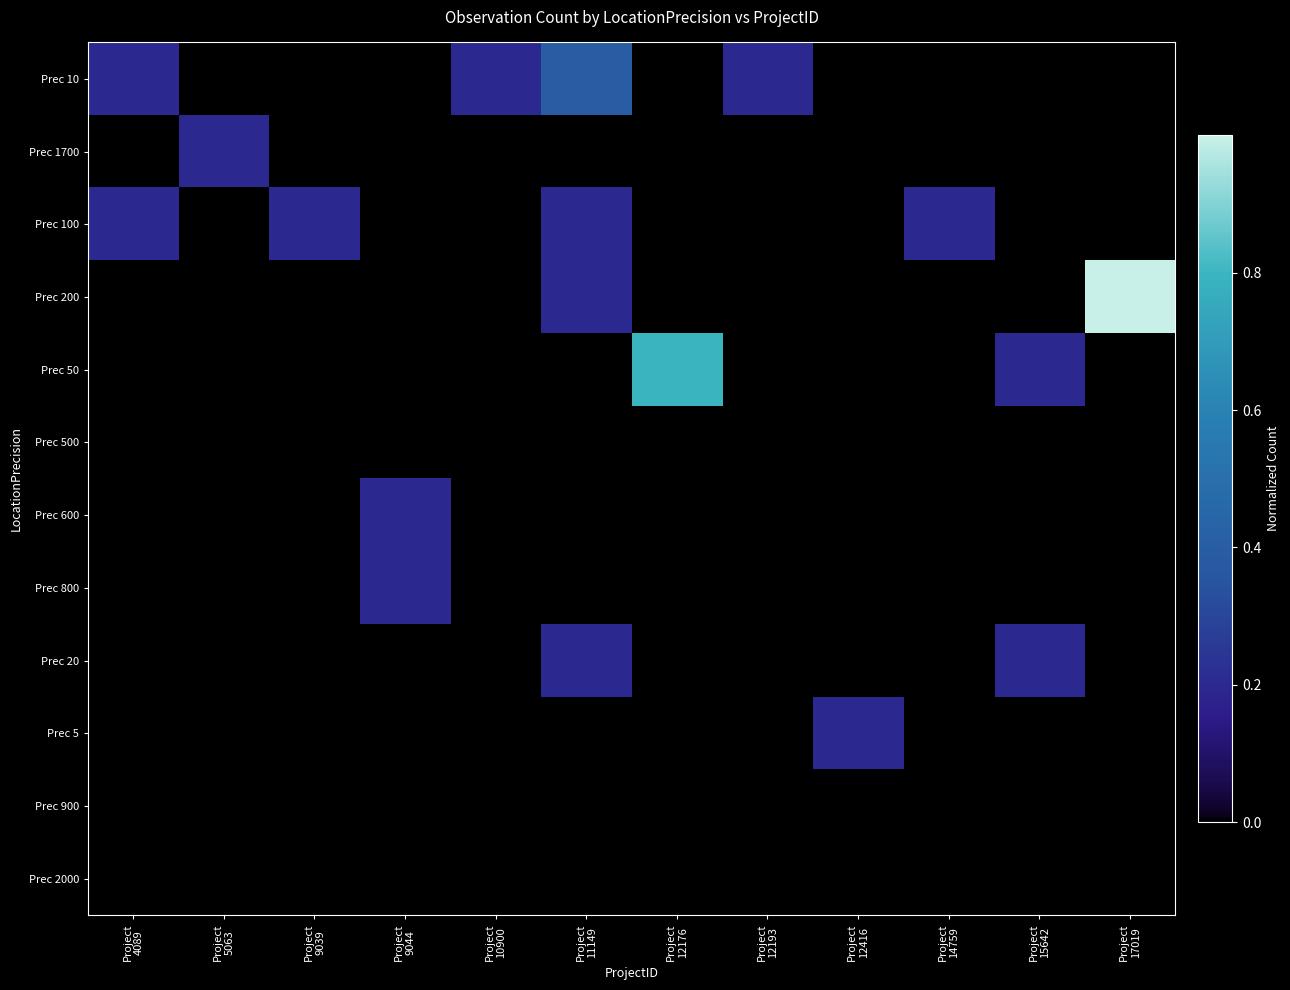

What is the difference between the highest and lowest values at Project
14759?

0.2